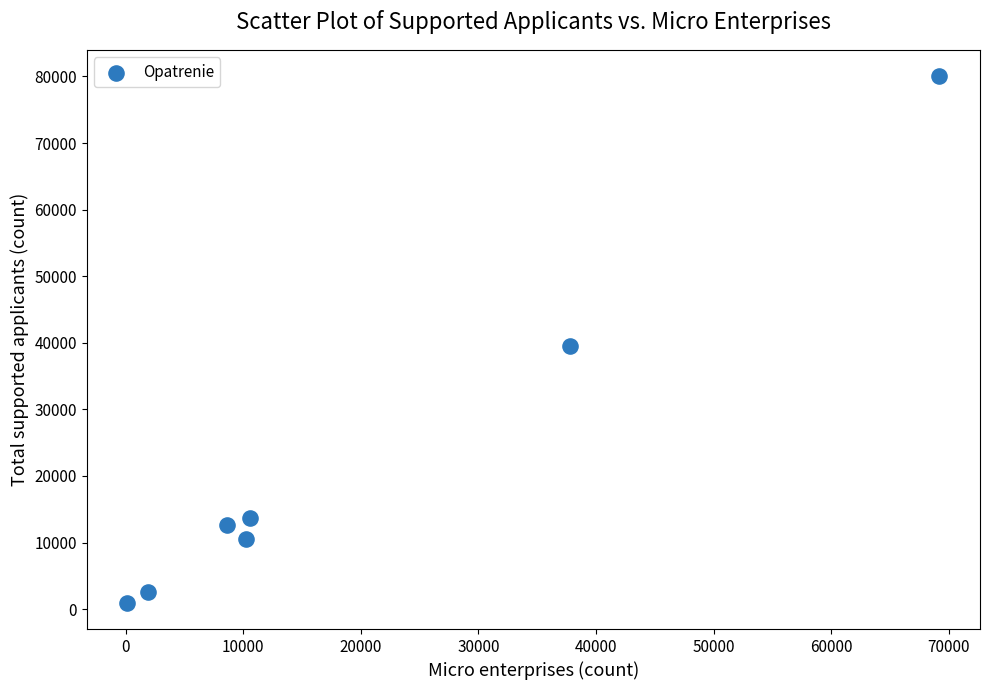

What is the average X value?

19769